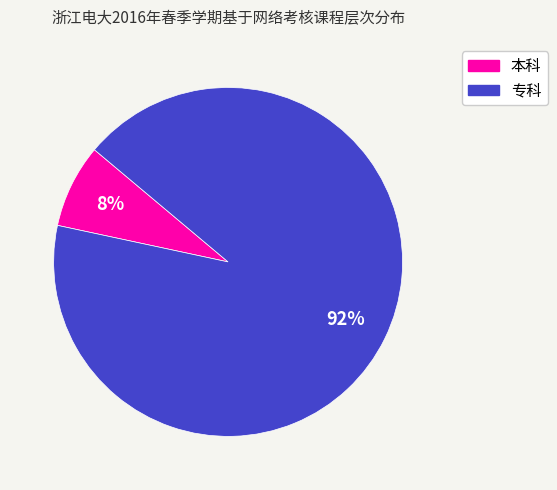

Do 本科 and 专科 together represent more than half of the pie?

Yes